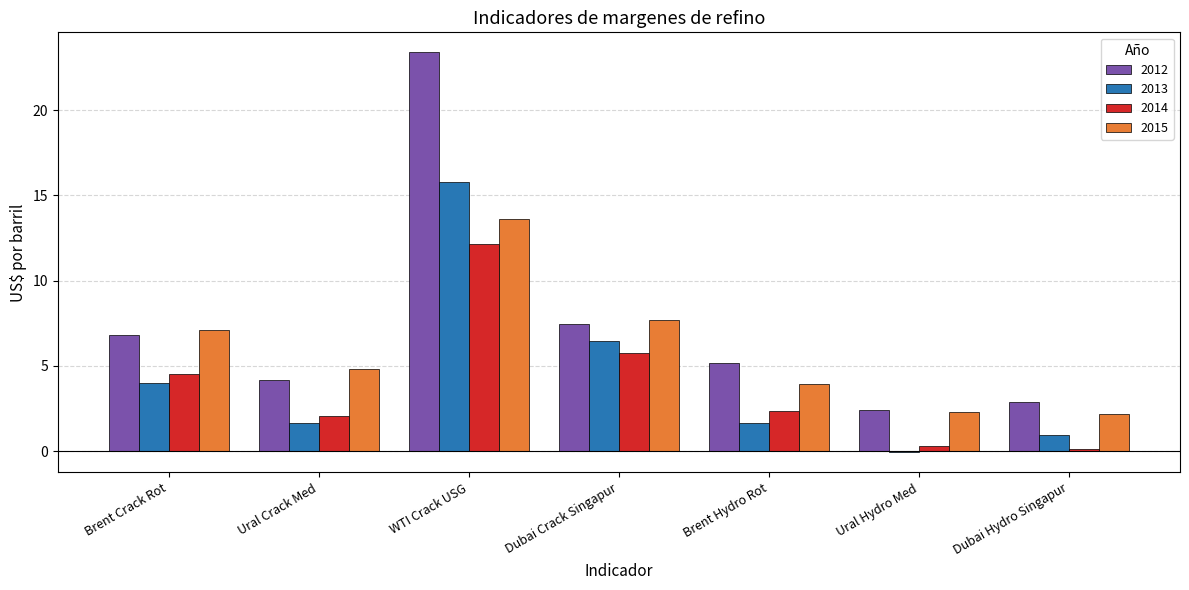

Count the number of categories in the chart.

7